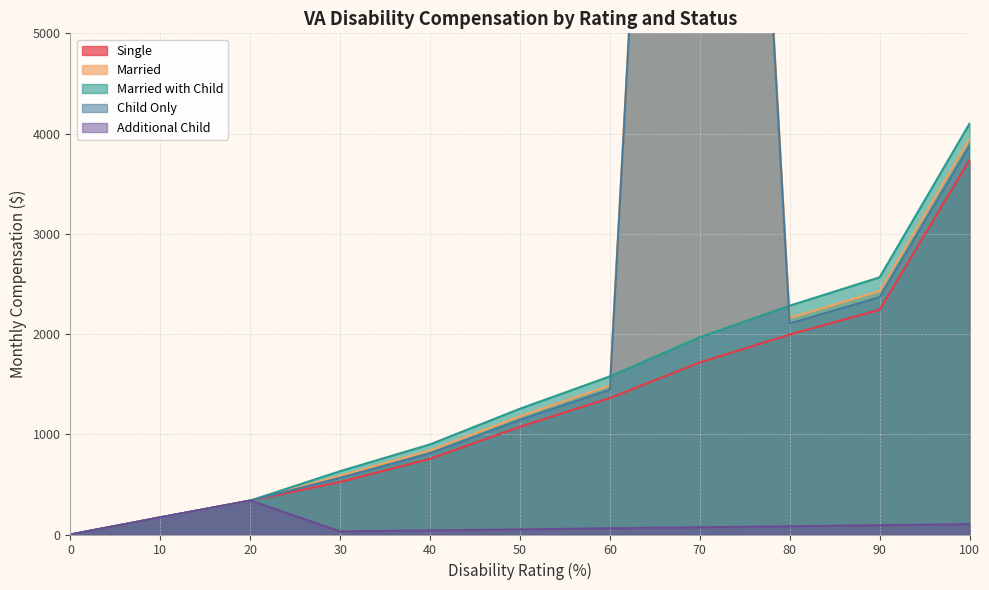

Between 40 and 60, which series saw the biggest shift?

Married with Child